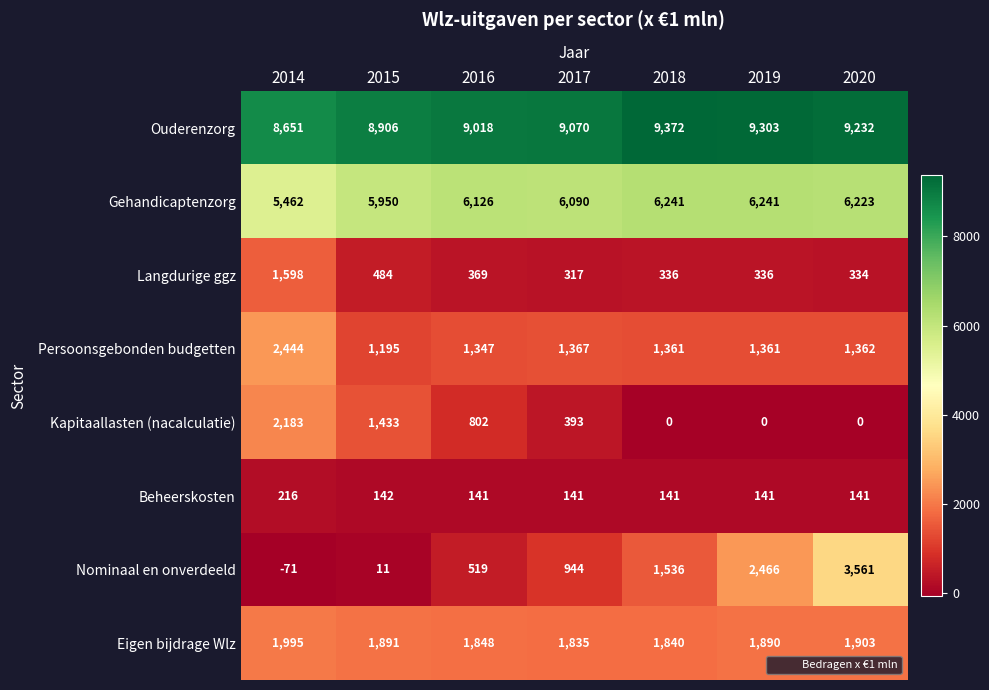

What is the sum of all Ouderenzorg values?

63552